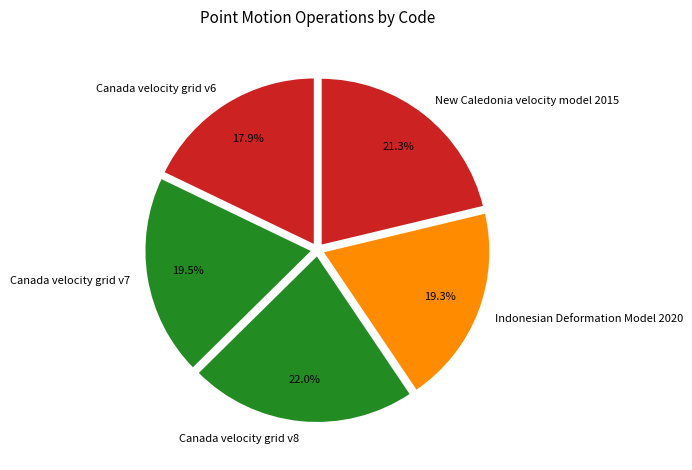

True or false: Indonesian Deformation Model 2020 accounts for 12% of the total.

False